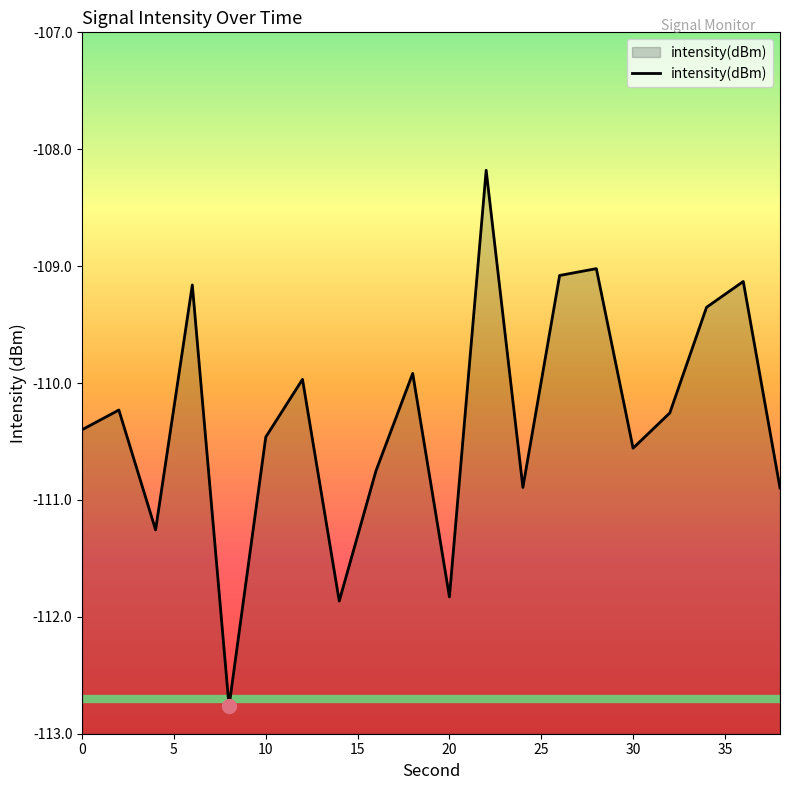

Where is the first local minimum?

4